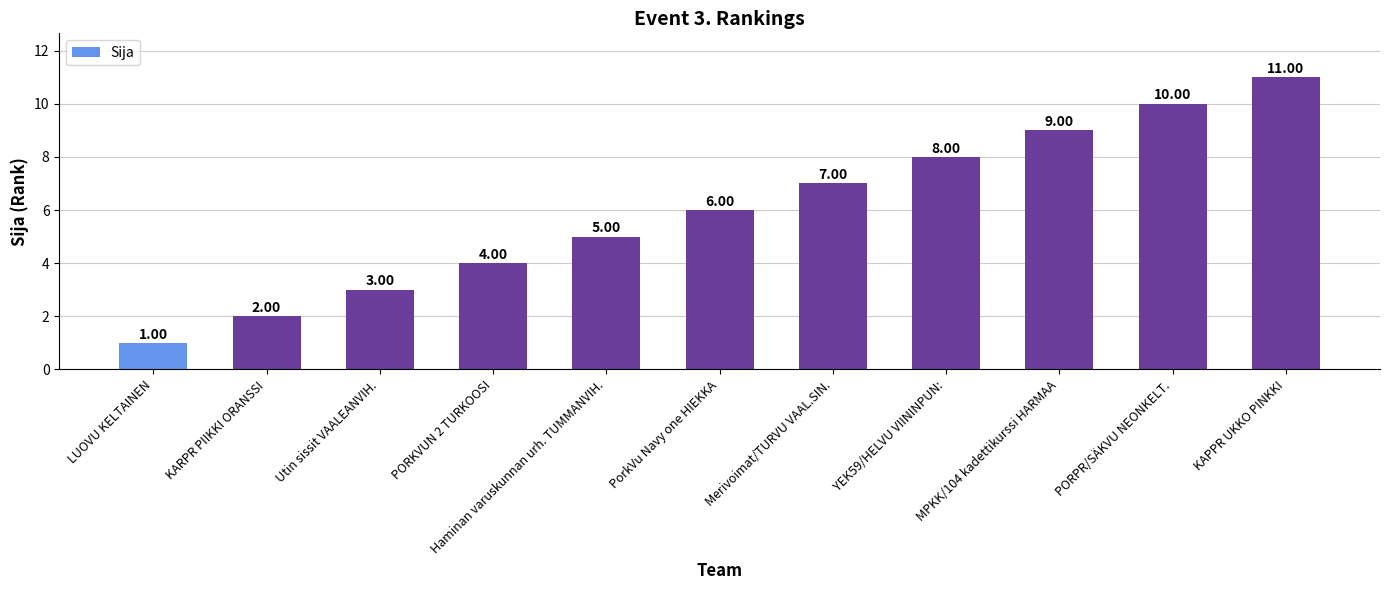

Is it true that the value at PORKVUN 2 TURKOOSI is 4?

True